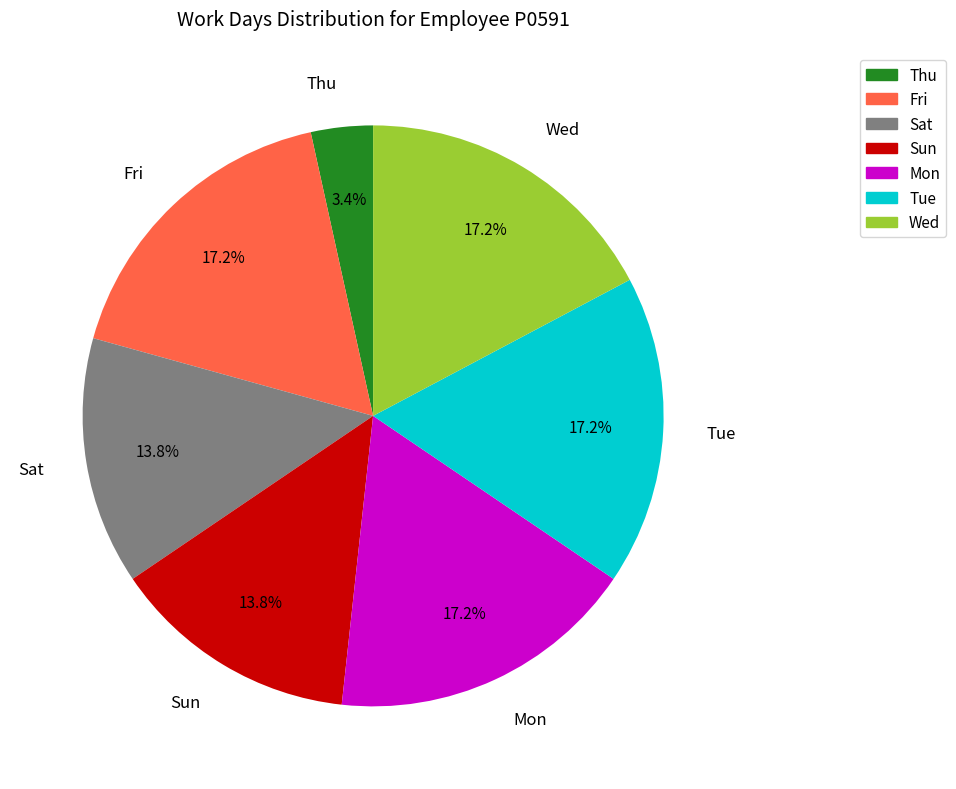

Does Fri account for over 50% of the chart?

No